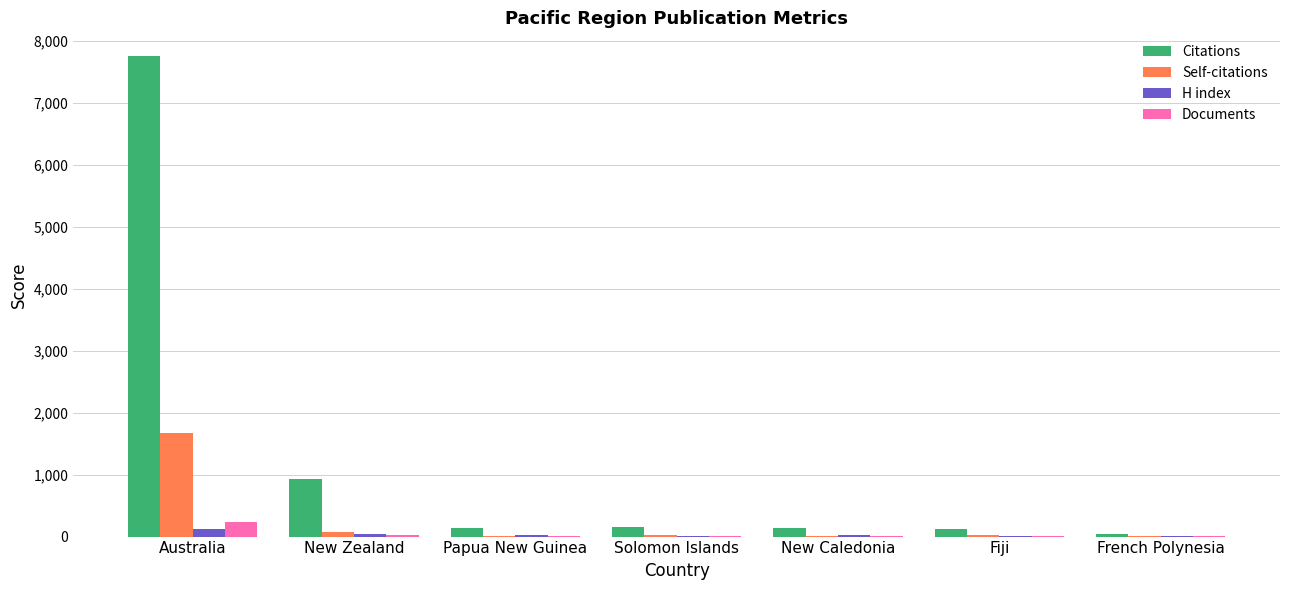

What is the highest value of the Citations series?

7750